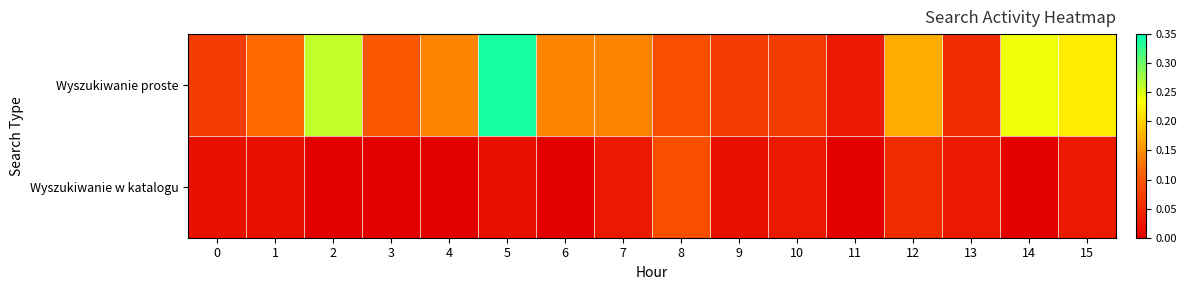

Reading left to right, list all the values displayed in this chart.

Wyszukiwanie proste: 0=0.1	1=0.1	2=0.3	3=0.1	4=0.1	5=0.3	6=0.1	7=0.1	8=0.1	9=0.1	10=0.1	11=0.0	12=0.2	13=0.1	14=0.2	15=0.2
Wyszukiwanie w katalogu: 0=0.0	1=0.0	2=0.0	3=0.0	4=0.0	5=0.0	6=0.0	7=0.0	8=0.1	9=0.0	10=0.0	11=0.0	12=0.1	13=0.0	14=0.0	15=0.0